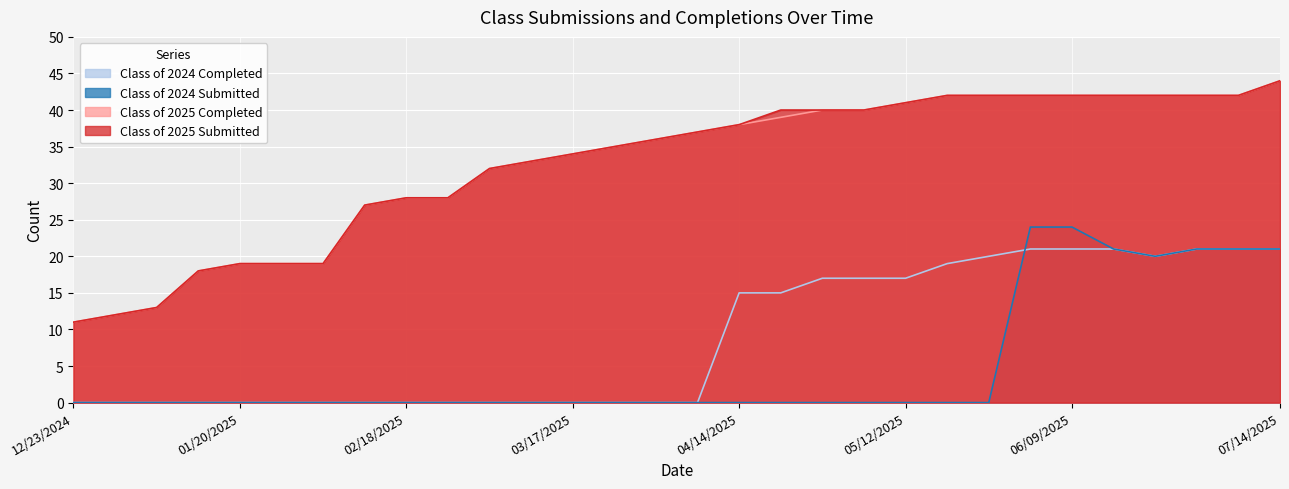

How many categories are shown in the chart?

30